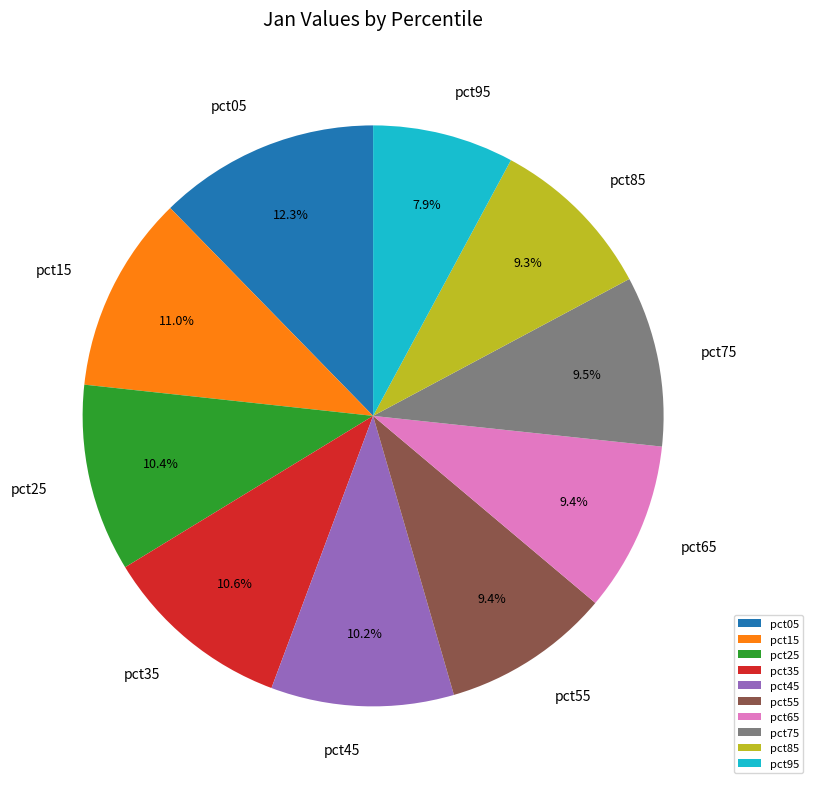

True or false: pct35 accounts for 11% of the total.

True